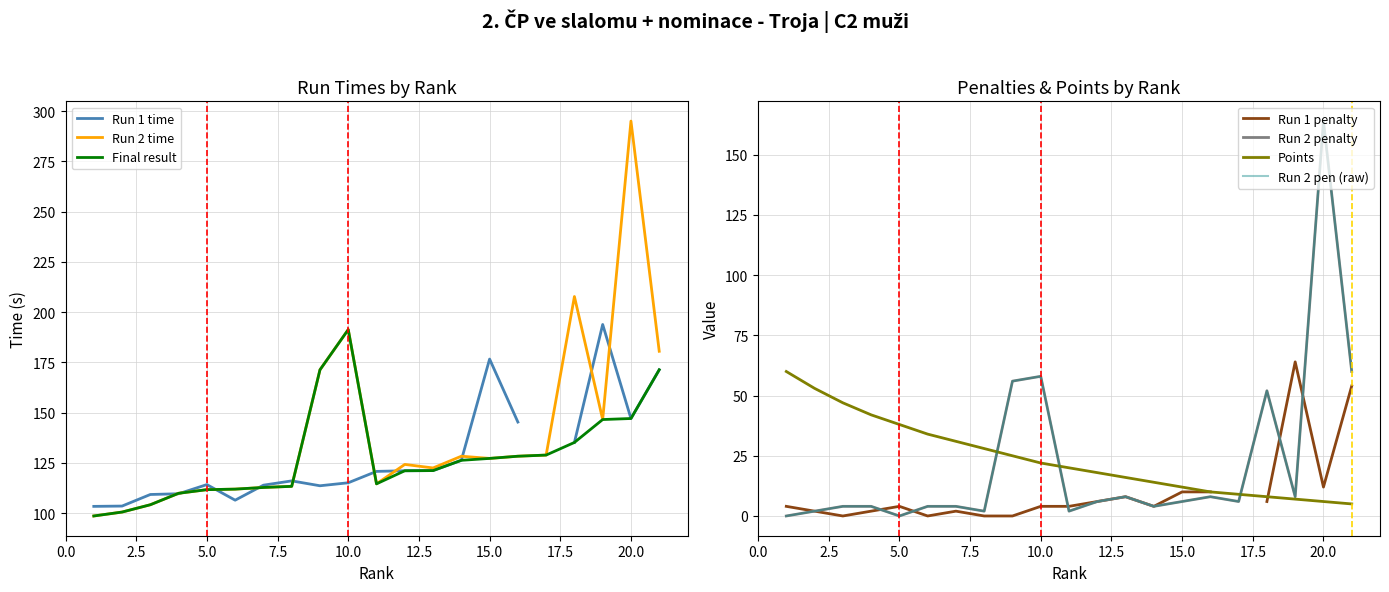

Which label corresponds to the largest value in the chart?

20